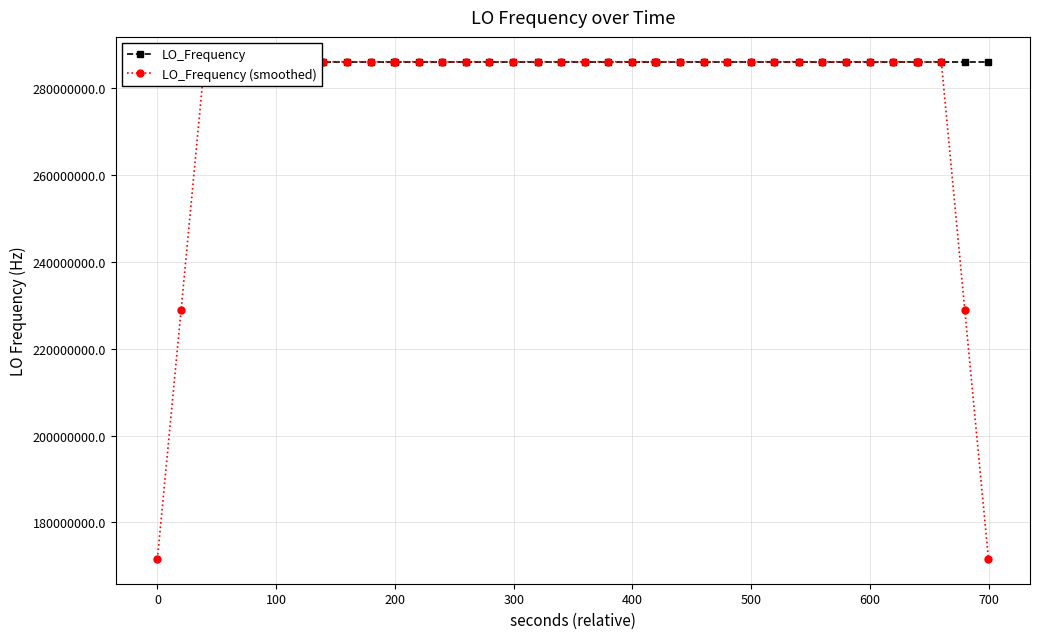

What is the minimum value shown in the chart?

171628198.7